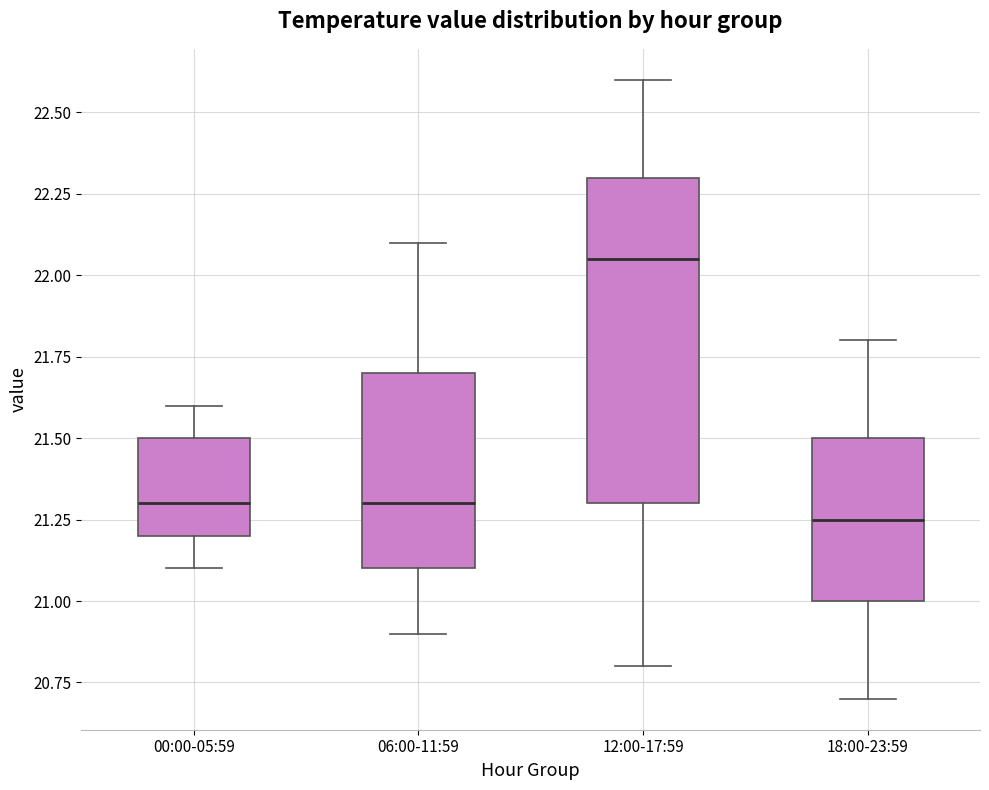

Which box's median line is the highest?

12:00-17:59